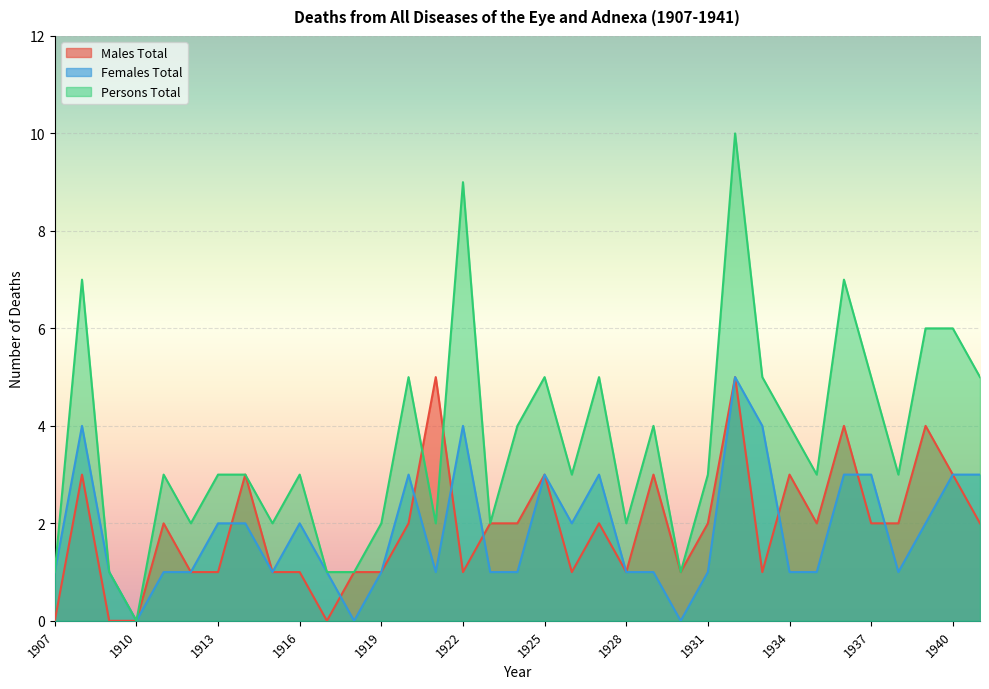

How many intersections are there between Persons Total and Males Total?

2